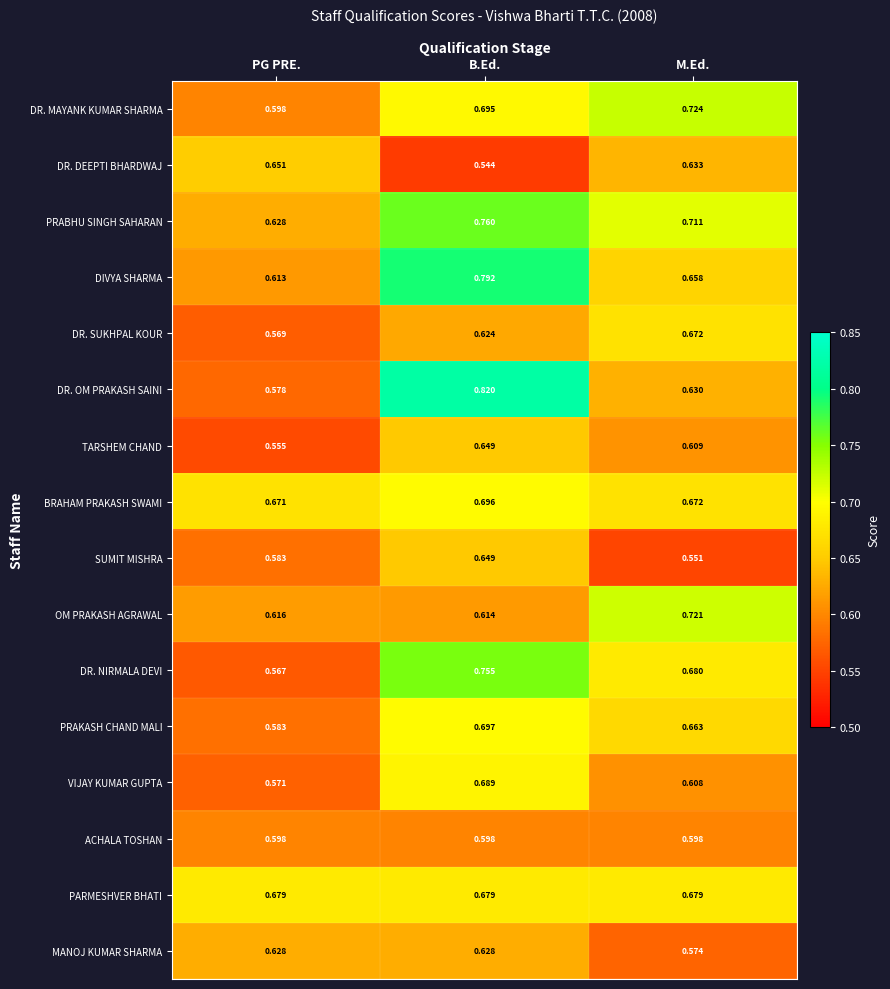

Which category has the highest value across all series?

B.Ed.